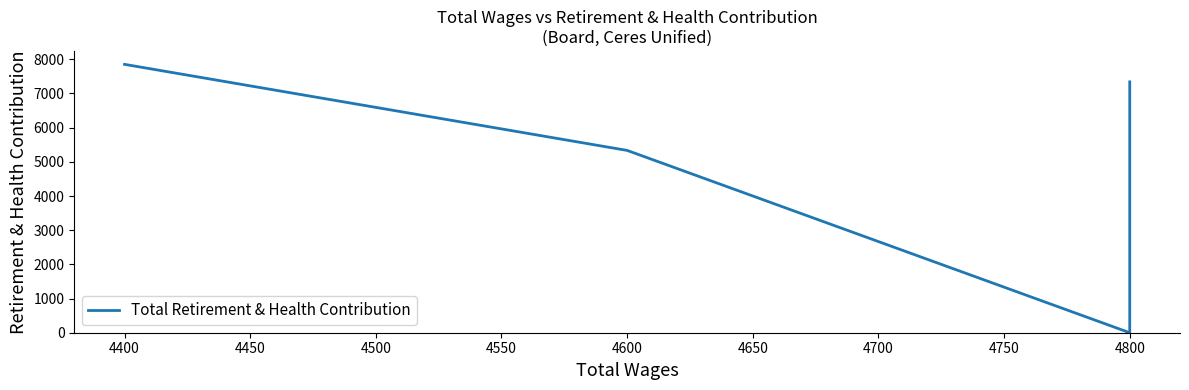

What is the sum of all values?

20526